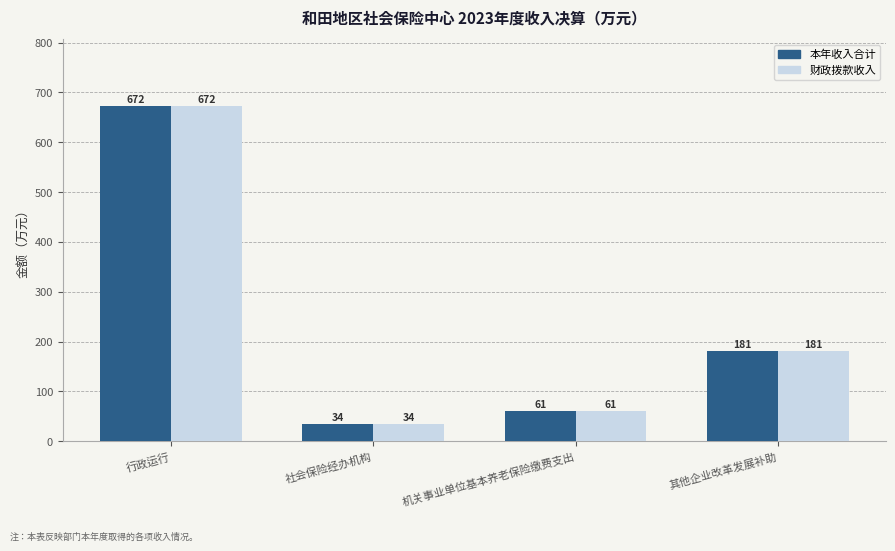

How many distinct data groups are displayed?

2